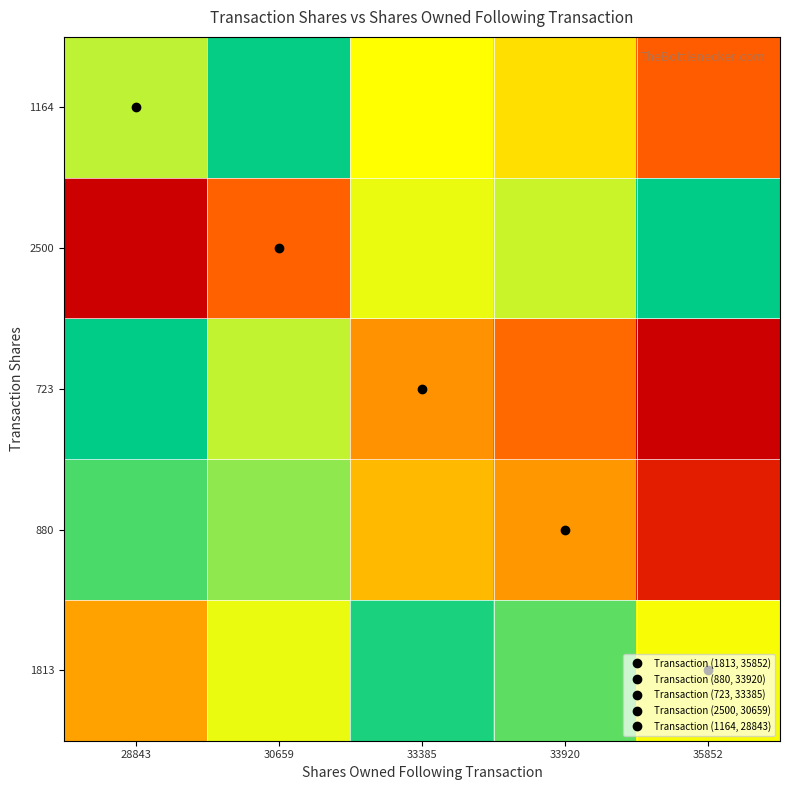

At which category is the sum across all series the highest?

35852